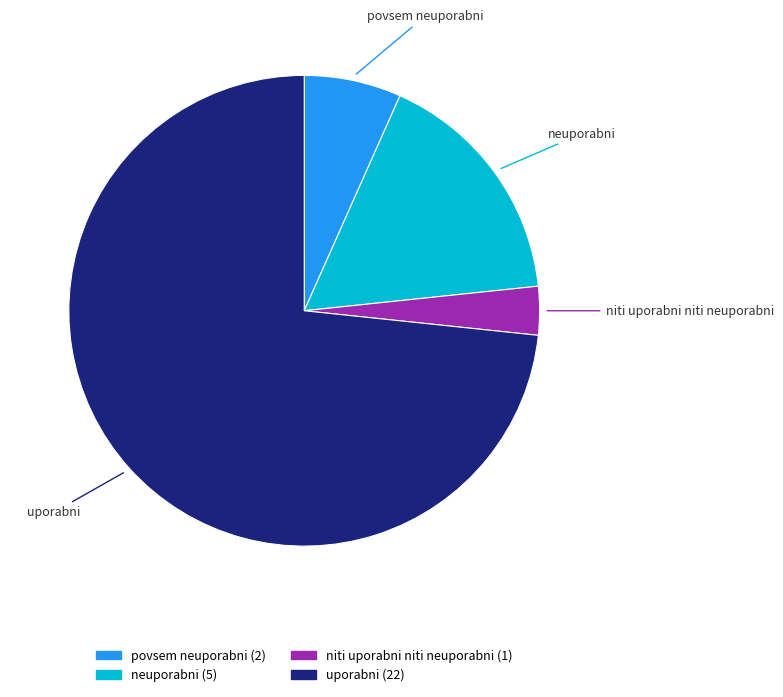

Does any single category account for the majority?

Yes